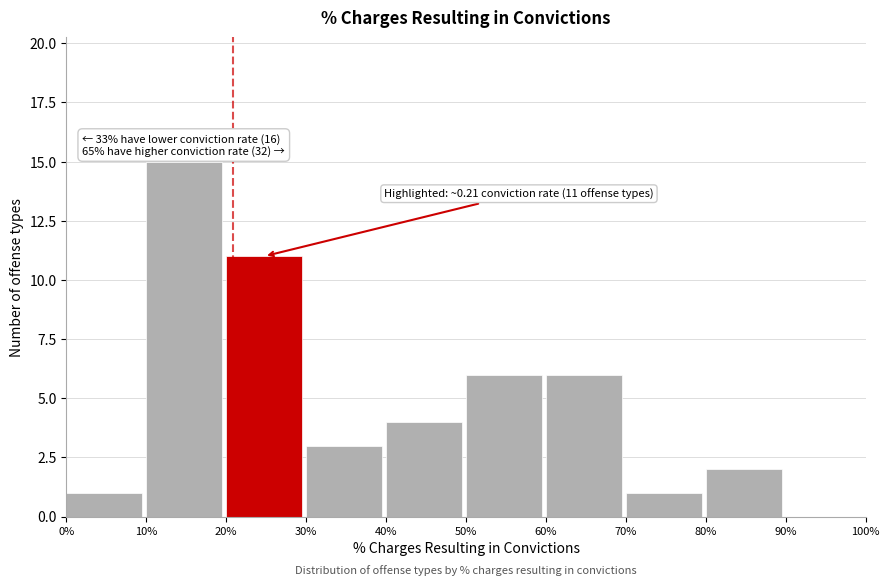

Reading left to right, extract all data points from this chart.

0%=1	10%=15	20%=11	30%=3	40%=4	50%=6	60%=6	70%=1	80%=2	90%=0